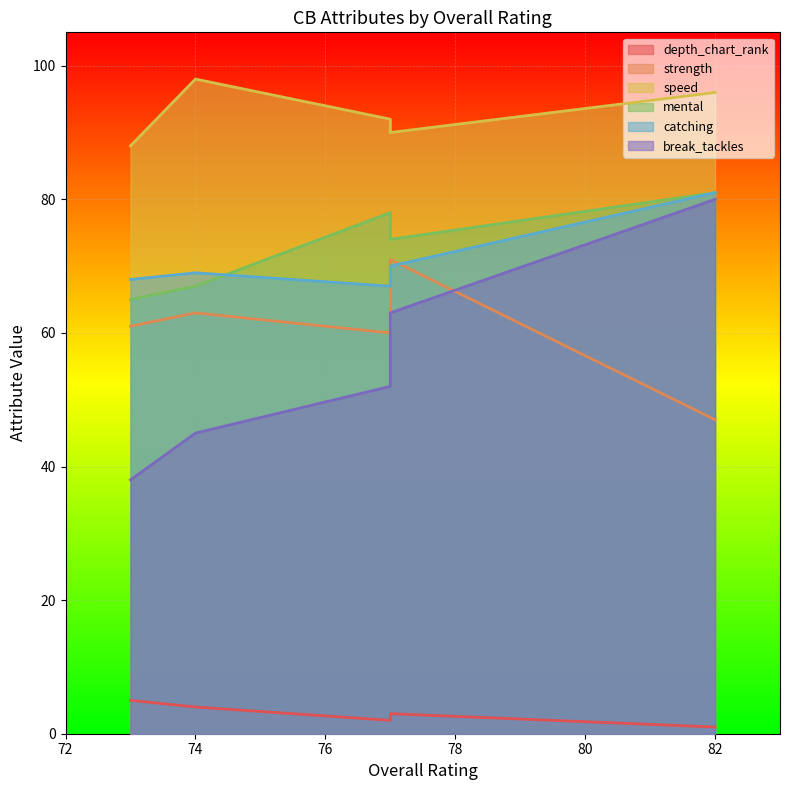

How many lines are shown in the chart?

6